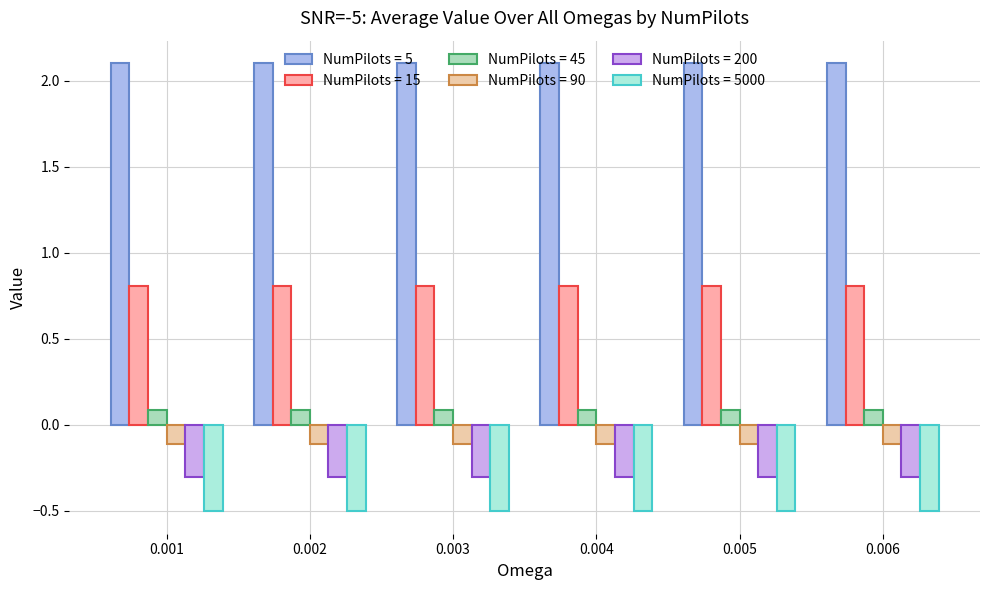

What is the total value across all series at 0.006?

2.1